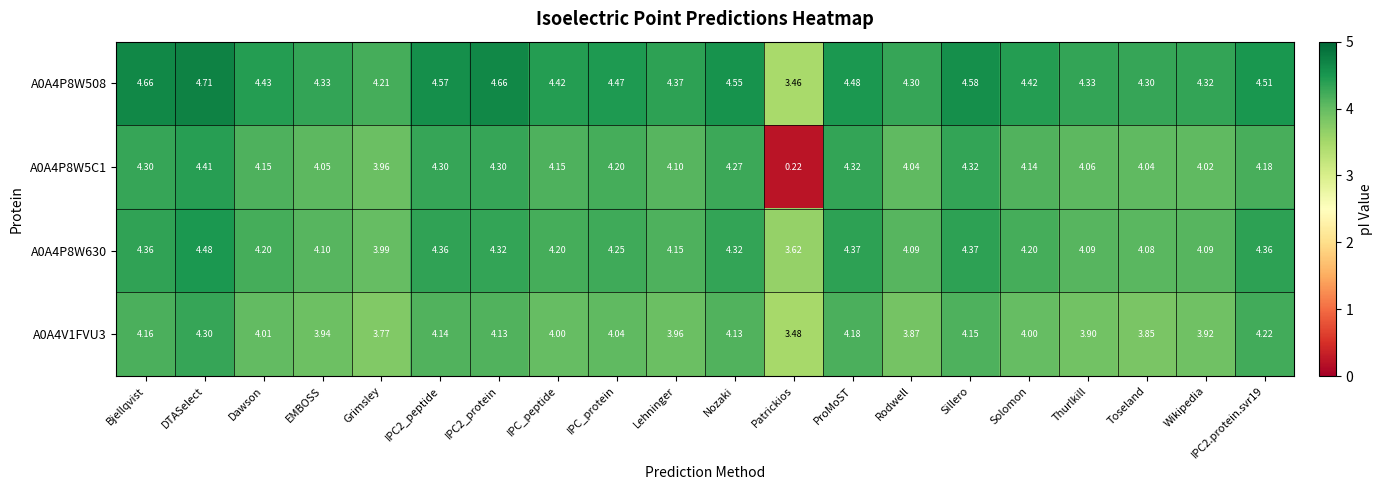

Where is A0A4V1FVU3 nearest to the value 3?

Patrickios